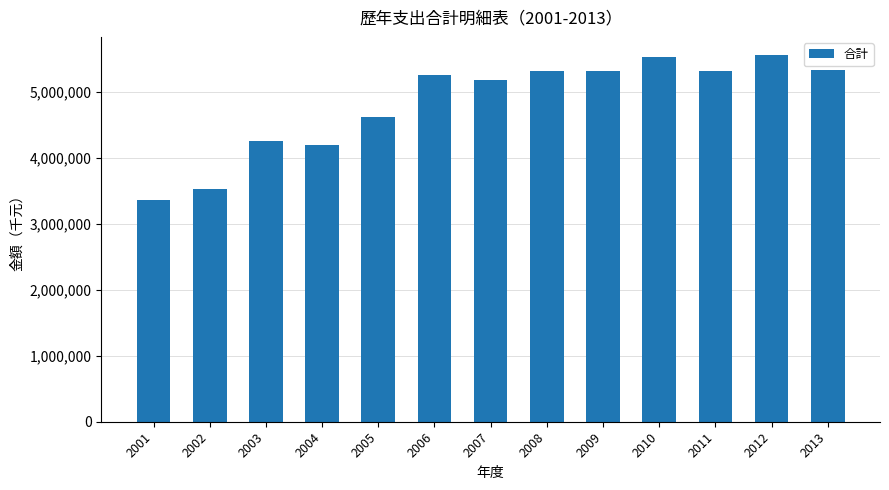

What is the value of the 7th bar from the left?

5168686